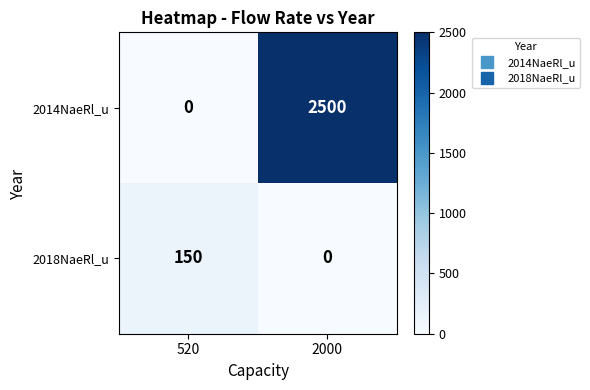

Rank the series by their maximum value, from highest to lowest.

2014NaeRl_u, 2018NaeRl_u